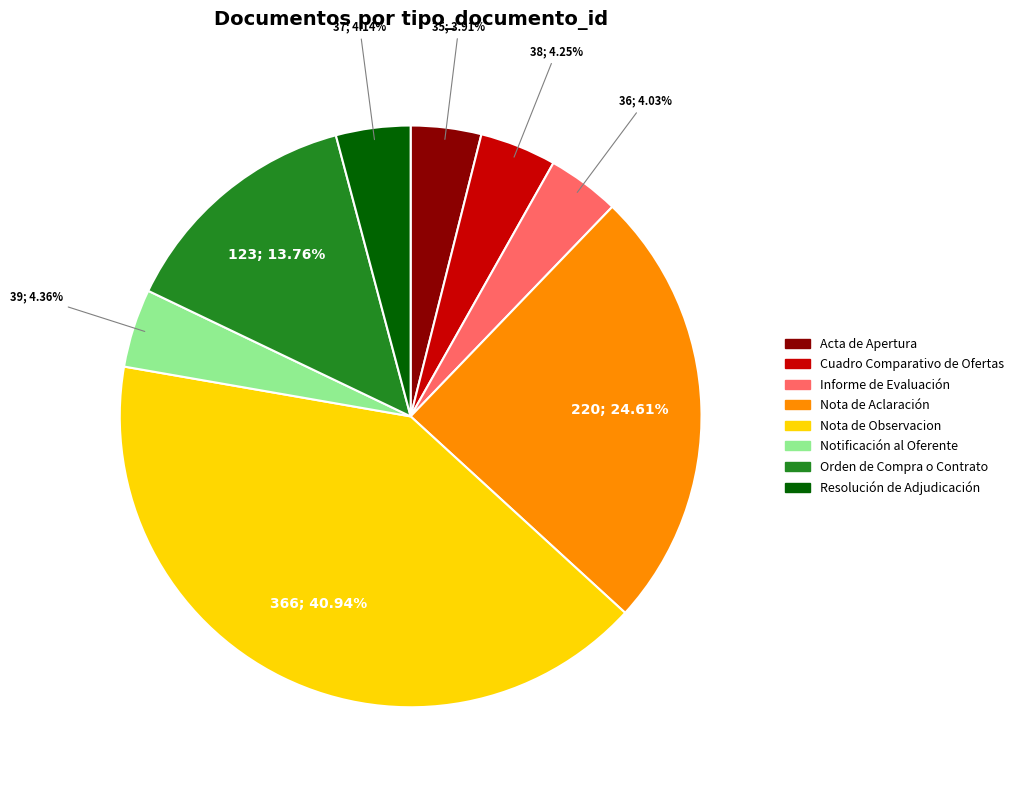

How many slices are in this pie chart?

8